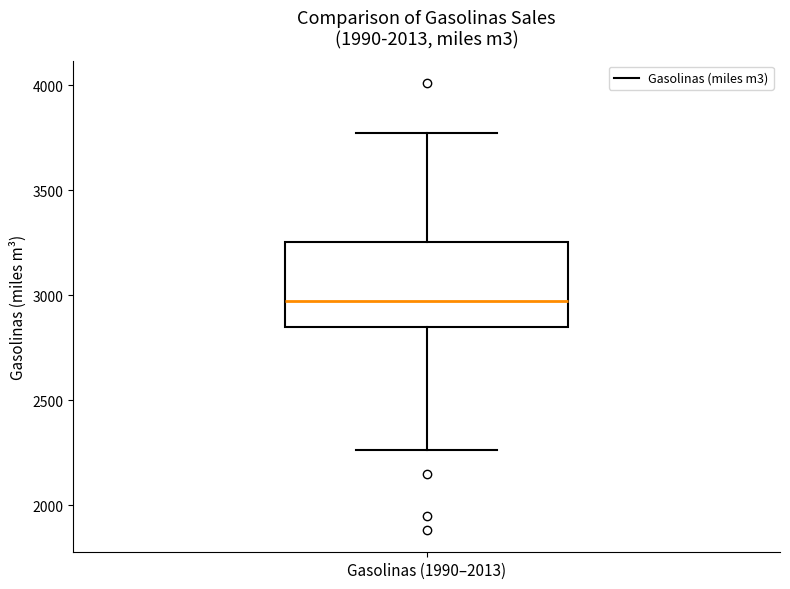

Transcribe this box plot: give where the median line is, the range the box spans, and where the two whiskers end, as read against the y-axis. The values are not printed on the chart, so give them approximately, as read against the axis.

median 2950, box 2850 to 3250, whiskers 2250 to 3750